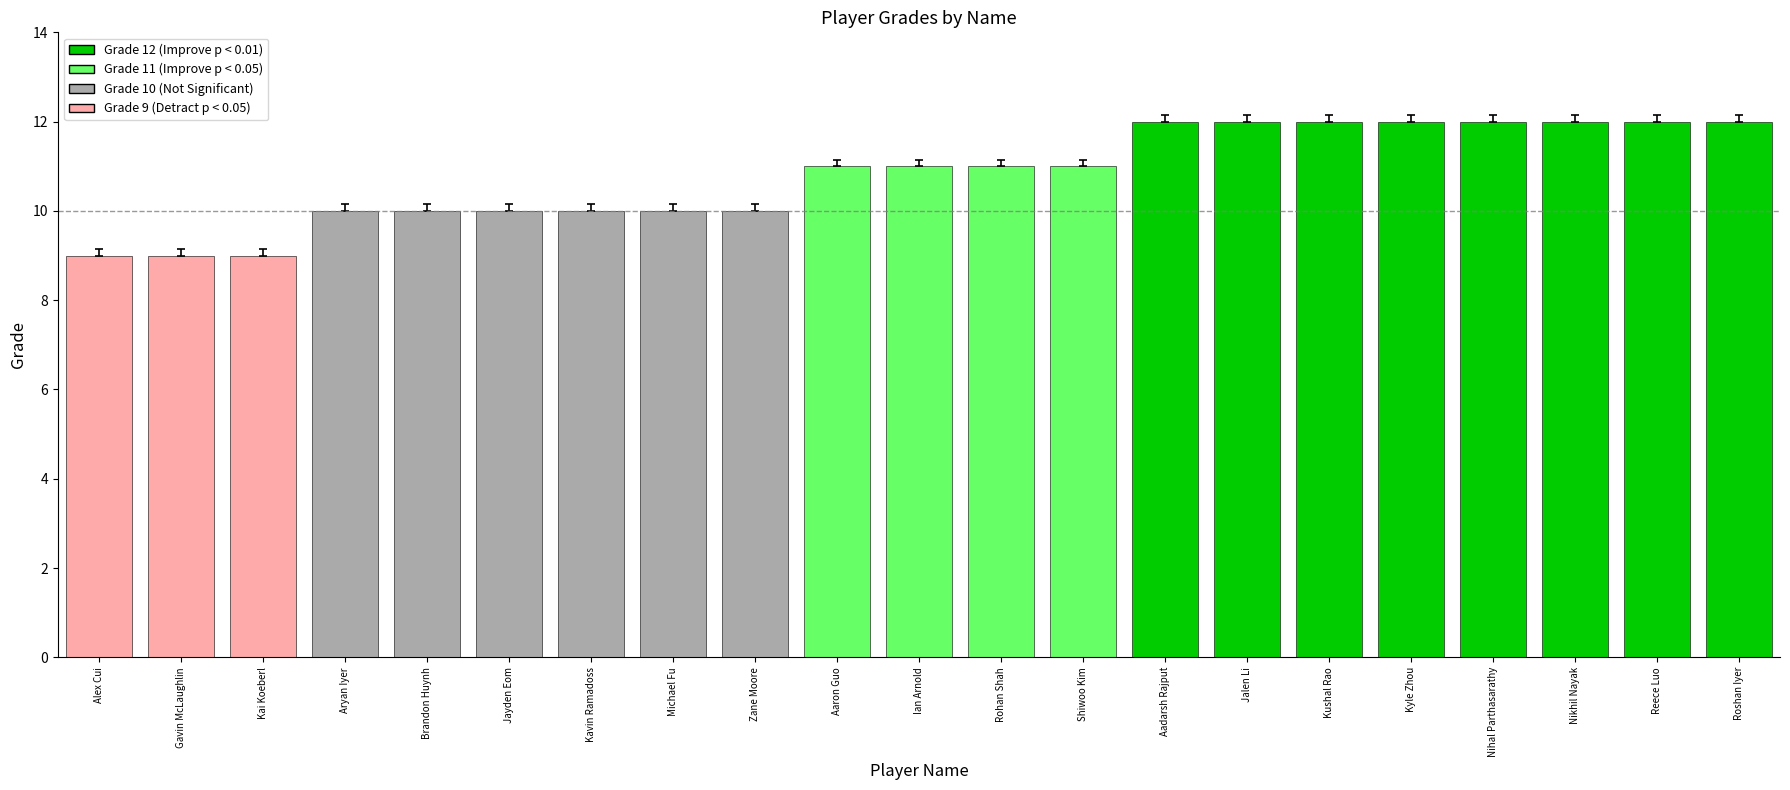

What is the label of the 1st bar from the left?

Alex Cui